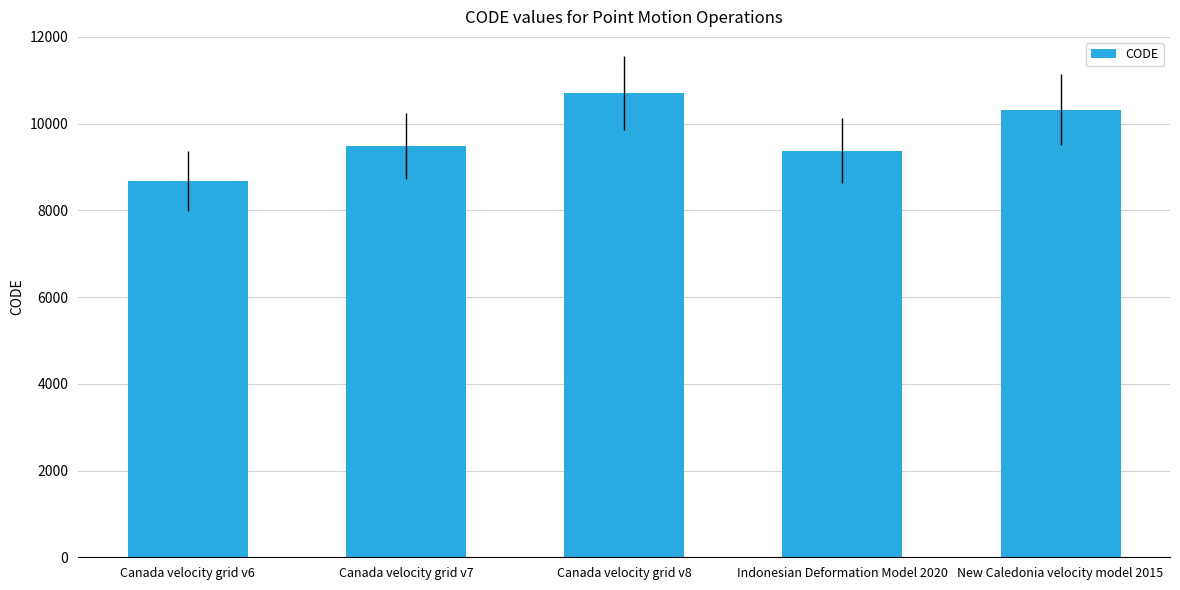

What position from the left is Canada velocity grid v6?

1